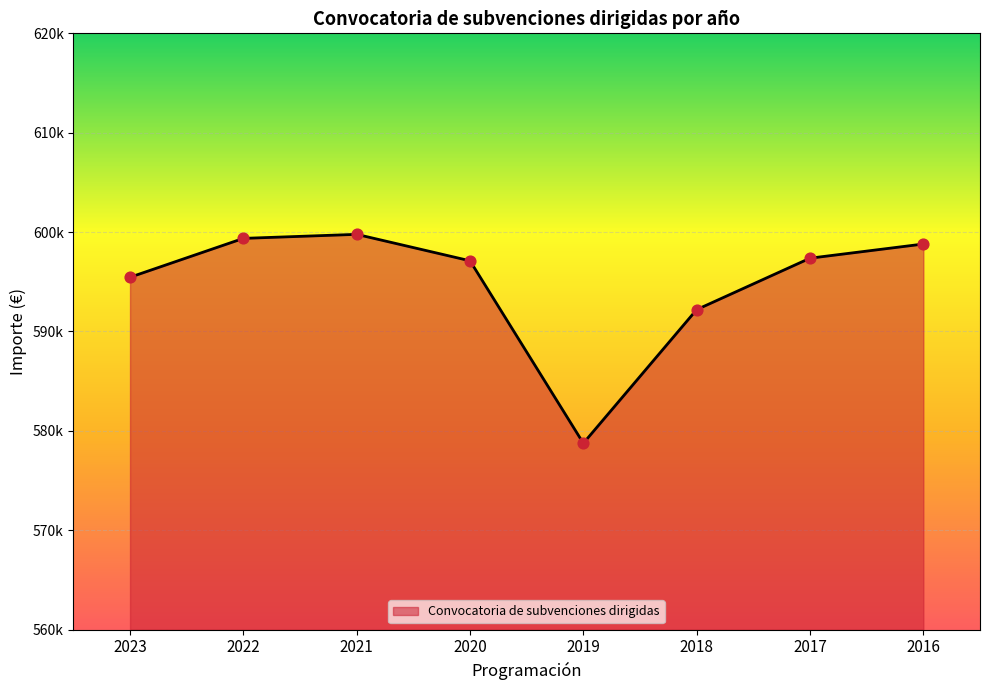

What is the change in value from 2022 to 2018?

-7168.5